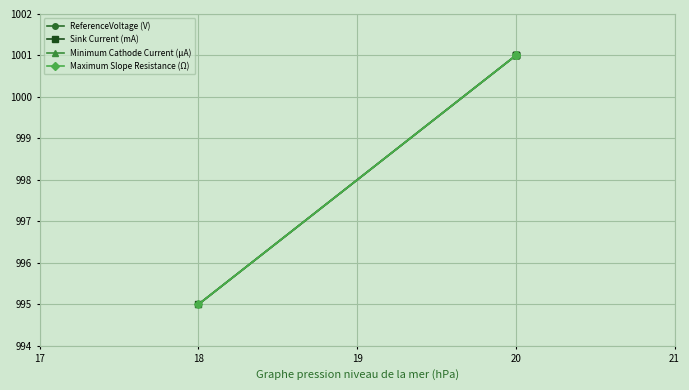

Between 20 and 19, which is larger?

20